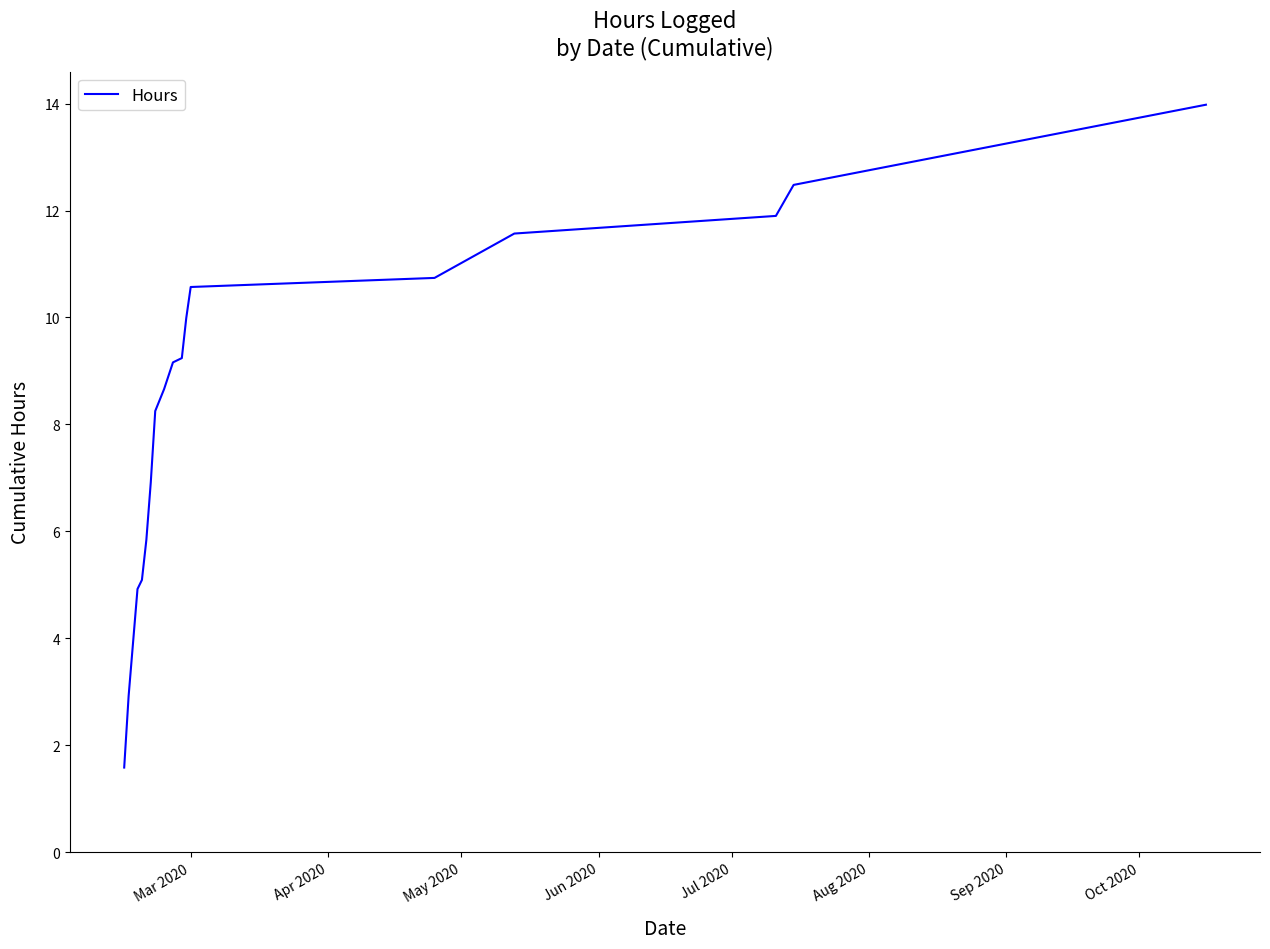

What is the difference between the maximum and minimum values?

12.4